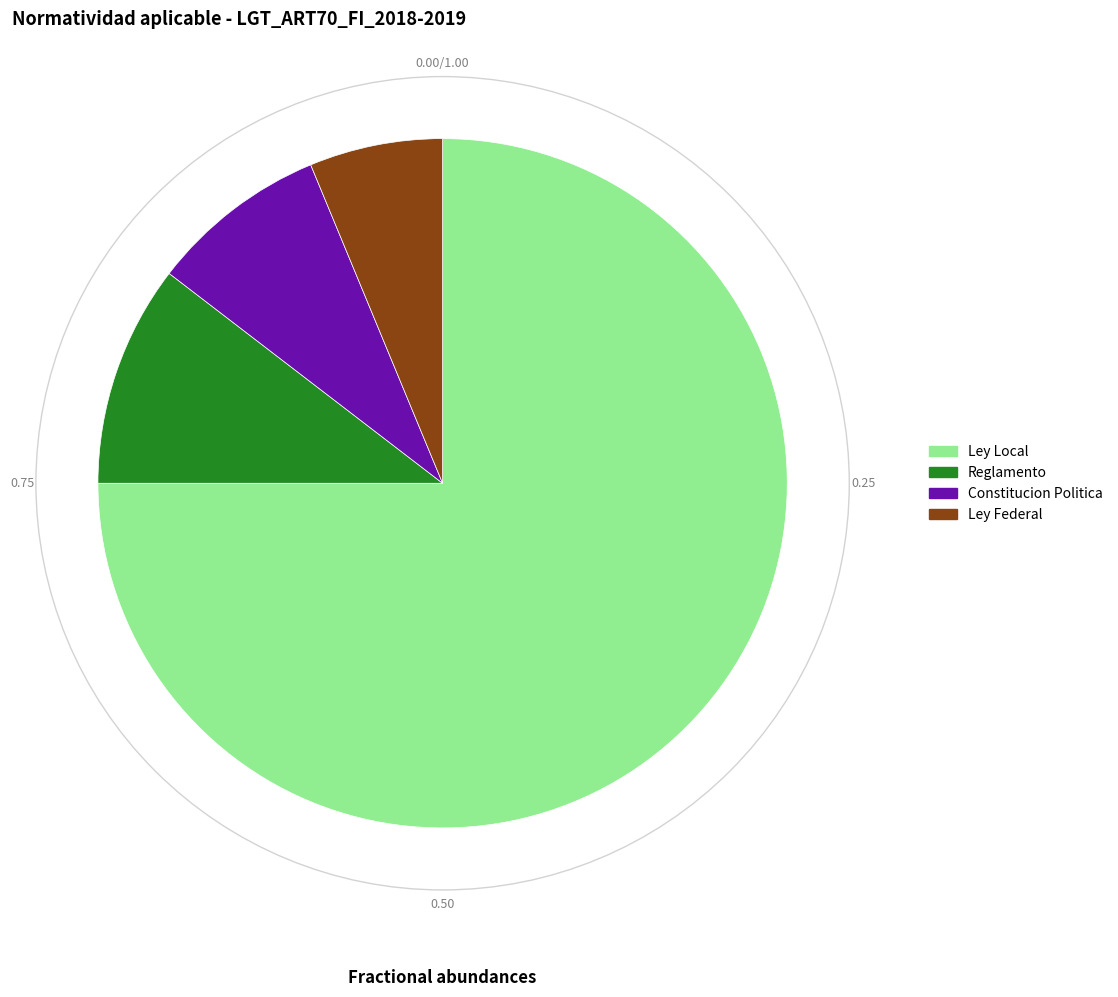

Count the number of slices in the pie.

4